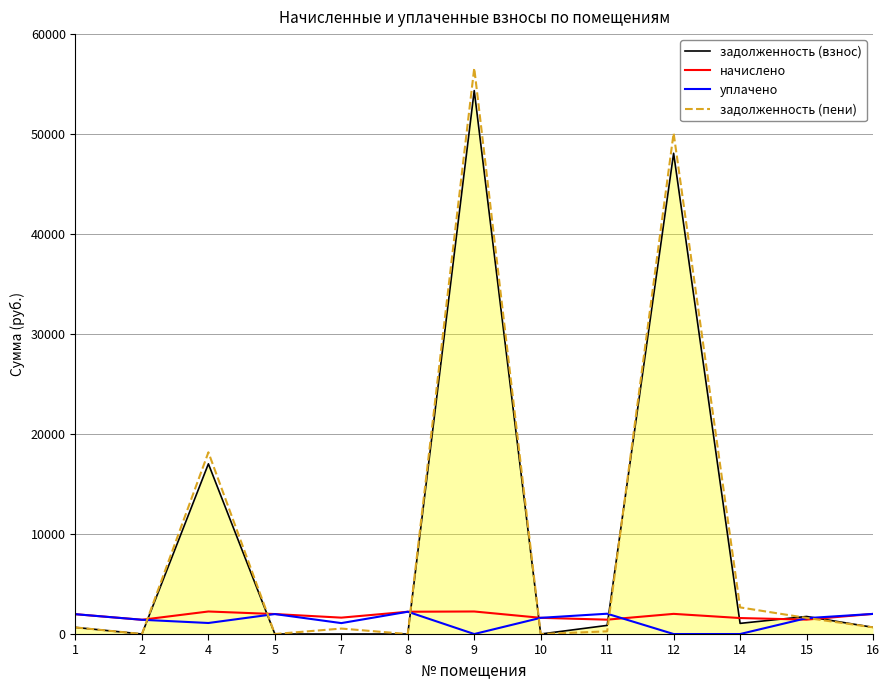

True or false: задолженность (взнос) and уплачено cross at least once.

True